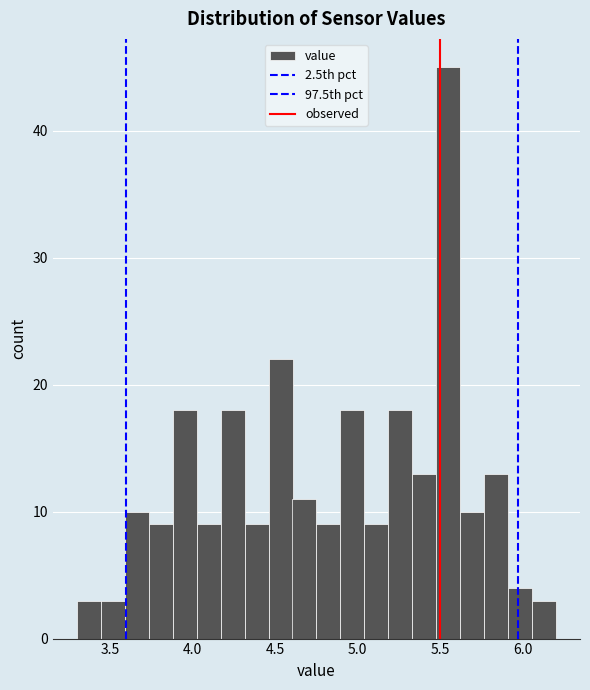

Read against the x-axis, roughly where is the centre of the tallest bar?

5.55